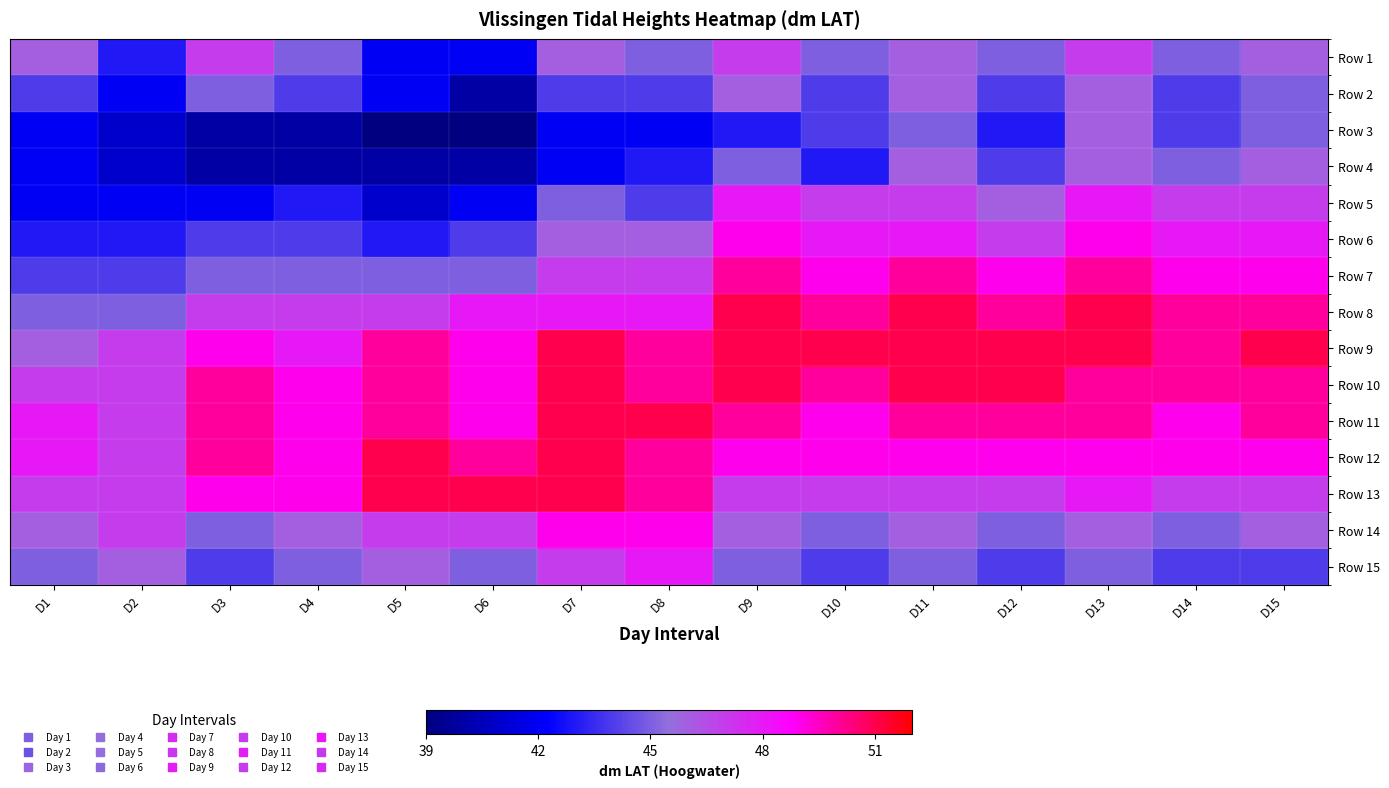

Reading right to left, list all the values displayed in this chart.

Row 1: D15=46	D14=45	D13=47	D12=45	D11=46	D10=45	D9=47	D8=45	D7=46	D6=42	D5=42	D4=45	D3=47	D2=43	D1=46
Row 2: D15=45	D14=44	D13=46	D12=44	D11=46	D10=44	D9=46	D8=44	D7=44	D6=40	D5=42	D4=44	D3=45	D2=42	D1=44
Row 3: D15=45	D14=44	D13=46	D12=43	D11=45	D10=44	D9=43	D8=42	D7=42	D6=39	D5=39	D4=40	D3=40	D2=41	D1=42
Row 4: D15=46	D14=45	D13=46	D12=44	D11=46	D10=43	D9=45	D8=43	D7=42	D6=40	D5=40	D4=40	D3=40	D2=41	D1=42
Row 5: D15=47	D14=47	D13=48	D12=46	D11=47	D10=47	D9=48	D8=44	D7=45	D6=42	D5=41	D4=43	D3=42	D2=42	D1=42
Row 6: D15=48	D14=48	D13=49	D12=47	D11=48	D10=48	D9=49	D8=46	D7=46	D6=44	D5=43	D4=44	D3=44	D2=43	D1=43
Row 7: D15=49	D14=49	D13=50	D12=49	D11=50	D10=49	D9=50	D8=47	D7=47	D6=45	D5=45	D4=45	D3=45	D2=44	D1=44
Row 8: D15=50	D14=50	D13=51	D12=50	D11=51	D10=50	D9=51	D8=48	D7=48	D6=48	D5=47	D4=47	D3=47	D2=45	D1=45
Row 9: D15=51	D14=50	D13=51	D12=51	D11=51	D10=51	D9=51	D8=50	D7=51	D6=49	D5=50	D4=48	D3=49	D2=47	D1=46
Row 10: D15=50	D14=50	D13=50	D12=51	D11=51	D10=50	D9=51	D8=50	D7=51	D6=49	D5=50	D4=49	D3=50	D2=47	D1=47
Row 11: D15=50	D14=49	D13=50	D12=50	D11=50	D10=49	D9=50	D8=51	D7=51	D6=49	D5=50	D4=49	D3=50	D2=47	D1=48
Row 12: D15=49	D14=49	D13=49	D12=49	D11=49	D10=49	D9=49	D8=50	D7=51	D6=50	D5=51	D4=49	D3=50	D2=47	D1=48
Row 13: D15=47	D14=47	D13=48	D12=47	D11=47	D10=47	D9=47	D8=50	D7=51	D6=51	D5=51	D4=49	D3=49	D2=47	D1=47
Row 14: D15=46	D14=45	D13=46	D12=45	D11=46	D10=45	D9=46	D8=49	D7=49	D6=47	D5=47	D4=46	D3=45	D2=47	D1=46
Row 15: D15=44	D14=44	D13=45	D12=44	D11=45	D10=44	D9=45	D8=48	D7=47	D6=45	D5=46	D4=45	D3=44	D2=46	D1=45